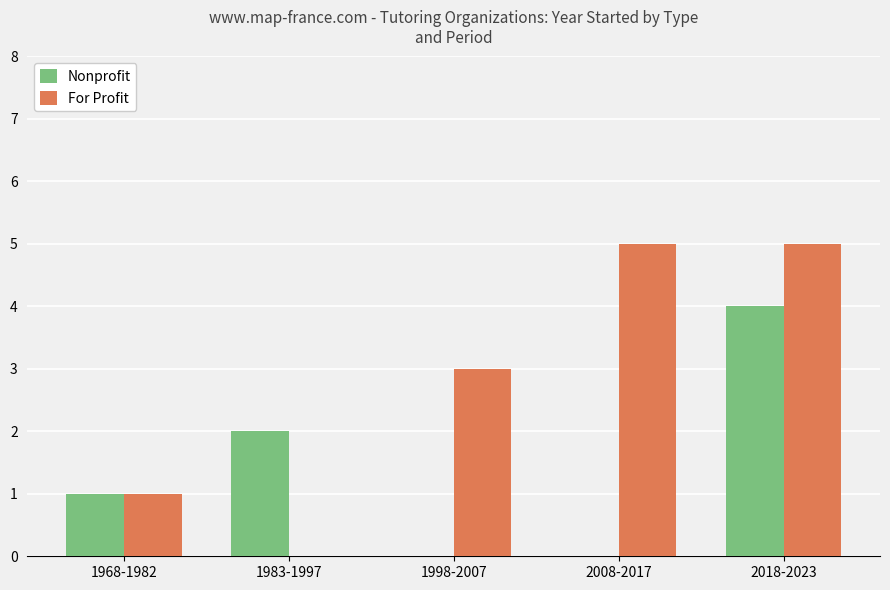

What is the total value across all series at 1983-1997?

2